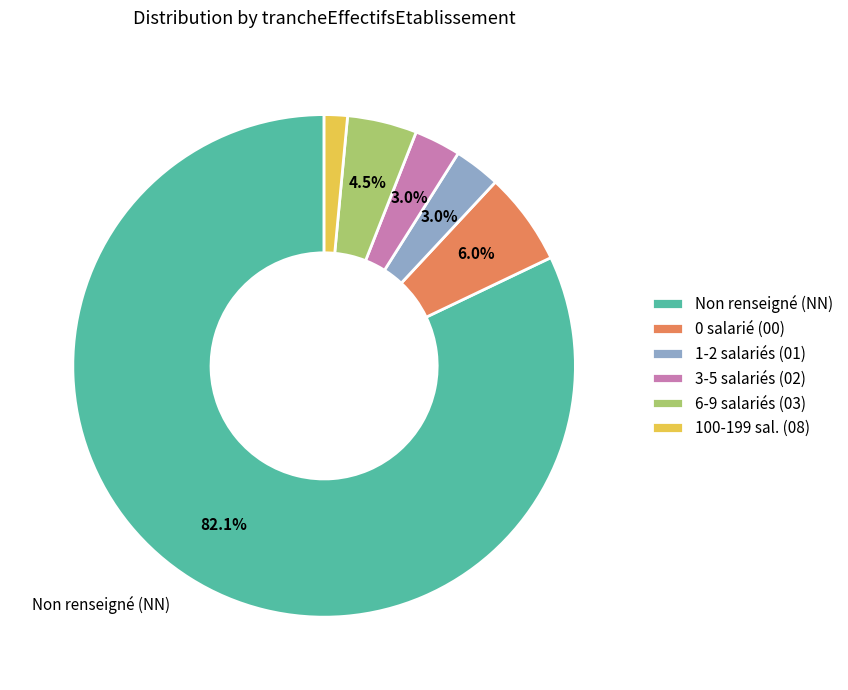

Is the sum of 6-9 salariés (03) and 100-199 sal. (08) greater than half?

No